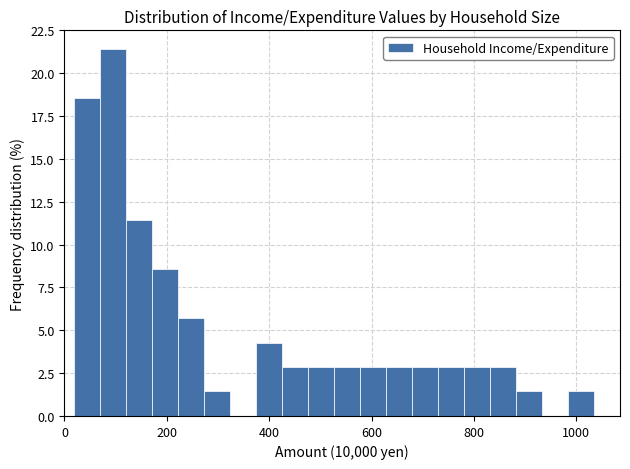

Around what value on the x-axis is the tallest bar? Give the approximate position of its centre, as read against the axis.

100